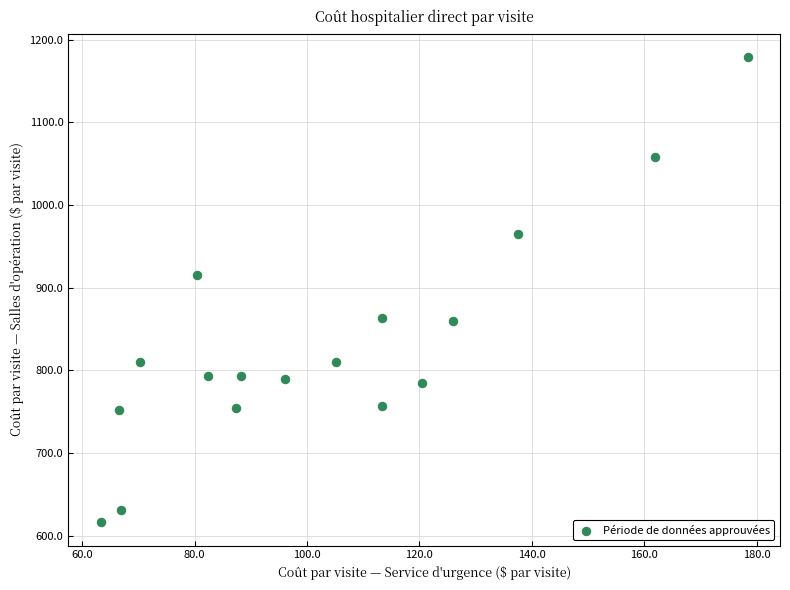

What is the range of X values (max minus min)?

115.1